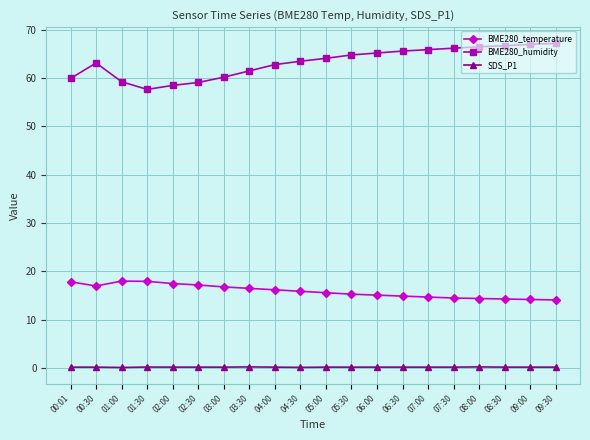

Is the value of BME280_temperature at 09:30 greater than the value of SDS_P1 at 05:00?

Yes